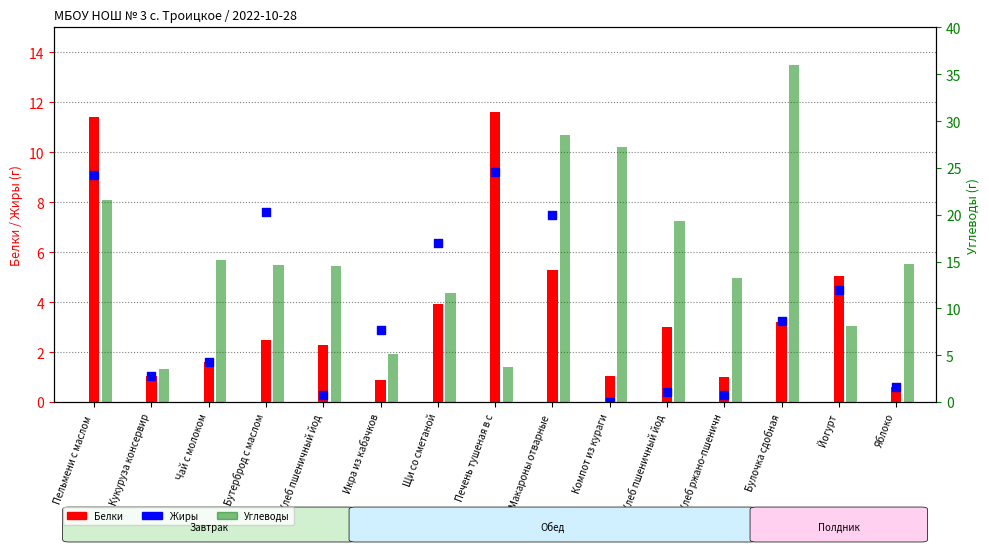

Is the value of Белки at Йогурт greater than the value of Углеводы at Хлеб пшеничный йод?

No